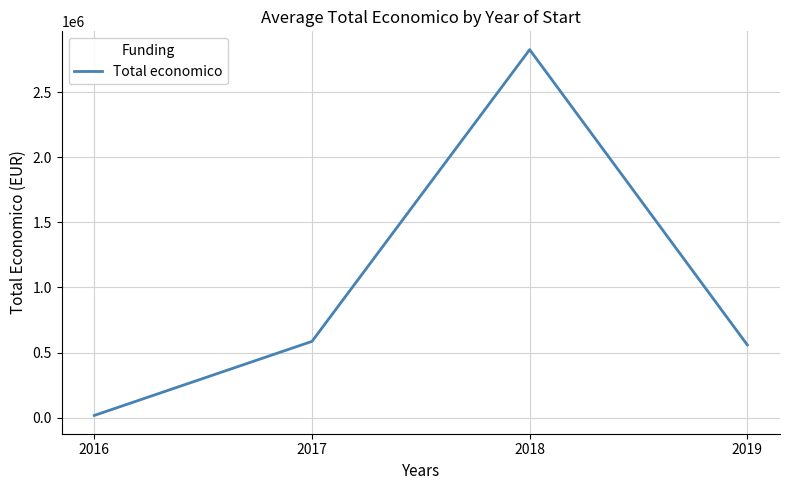

What is the change in value from 2017 to 2018?

+2240780.2